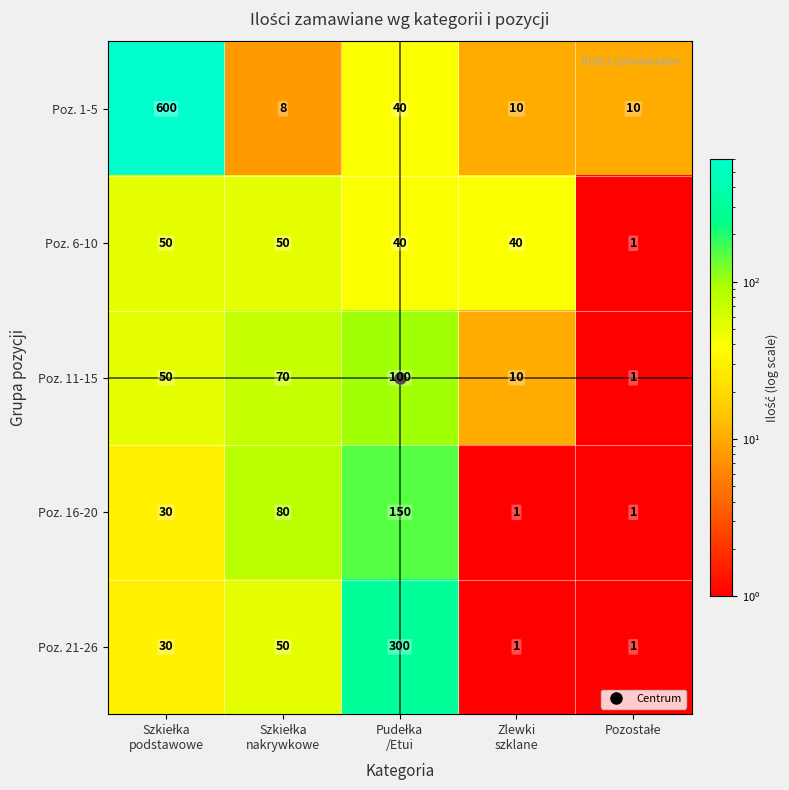

Rank the series by their maximum value, from highest to lowest.

Poz. 1-5, Poz. 21-26, Poz. 16-20, Poz. 11-15, Poz. 6-10